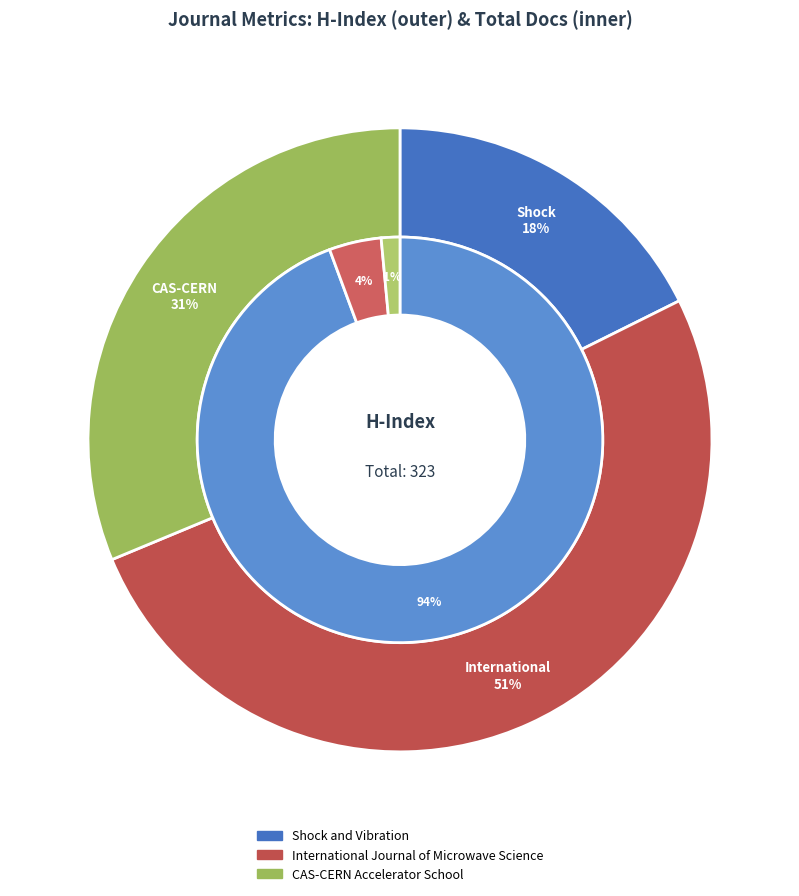

To the nearest percent, what is the difference between the largest and smallest slice percentages?

33%